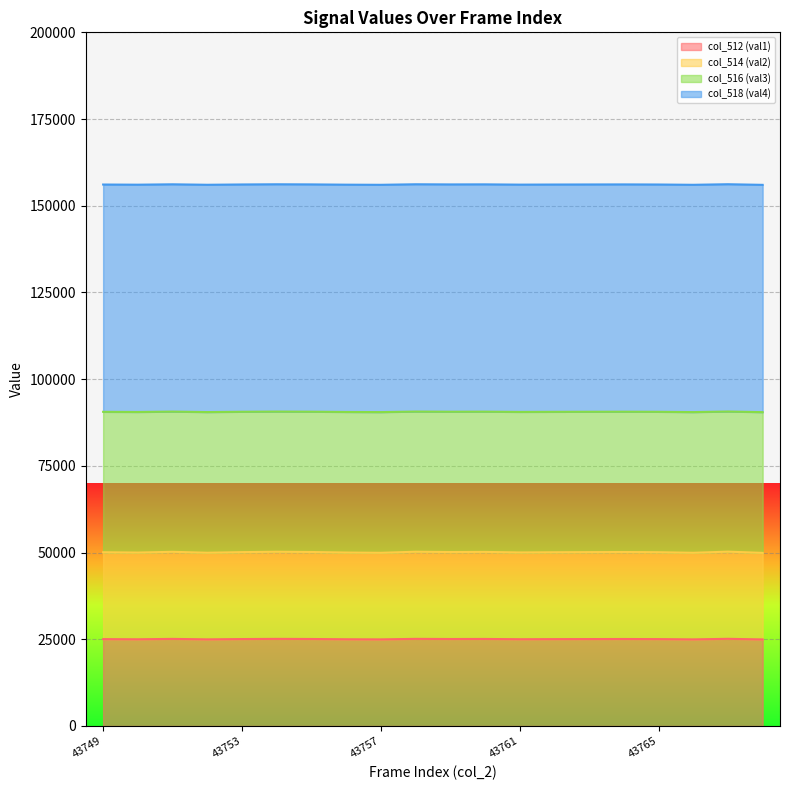

Count the number of categories in the chart.

20